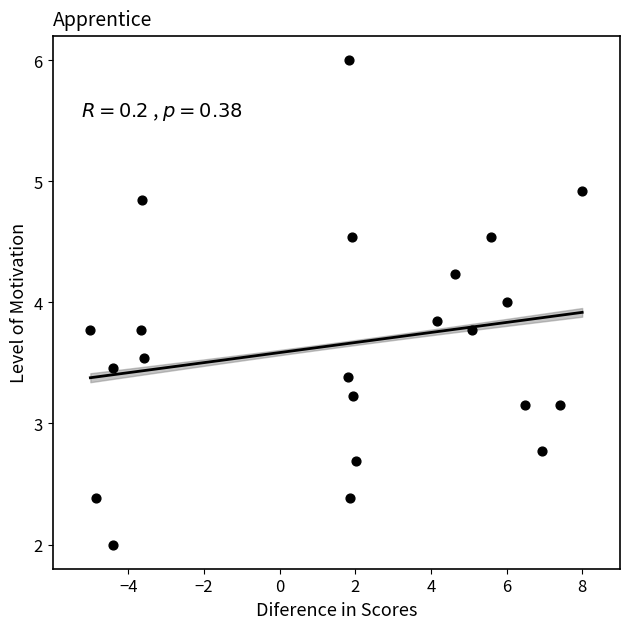

What is the range of X values (max minus min)?

13.0